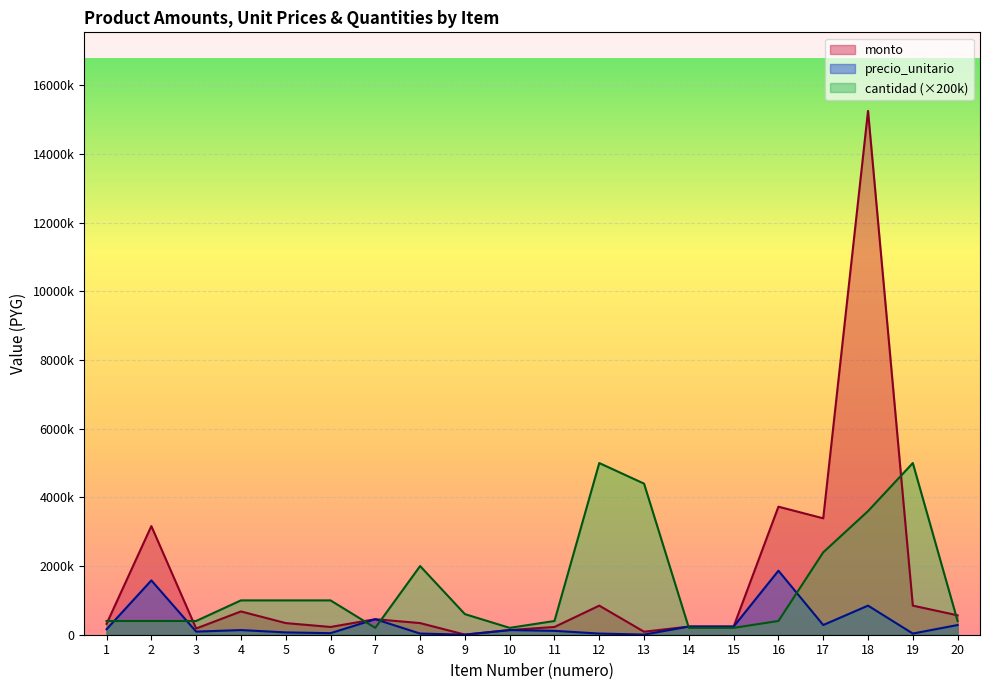

True or false: precio_unitario has a value of 375217 at 15.

False